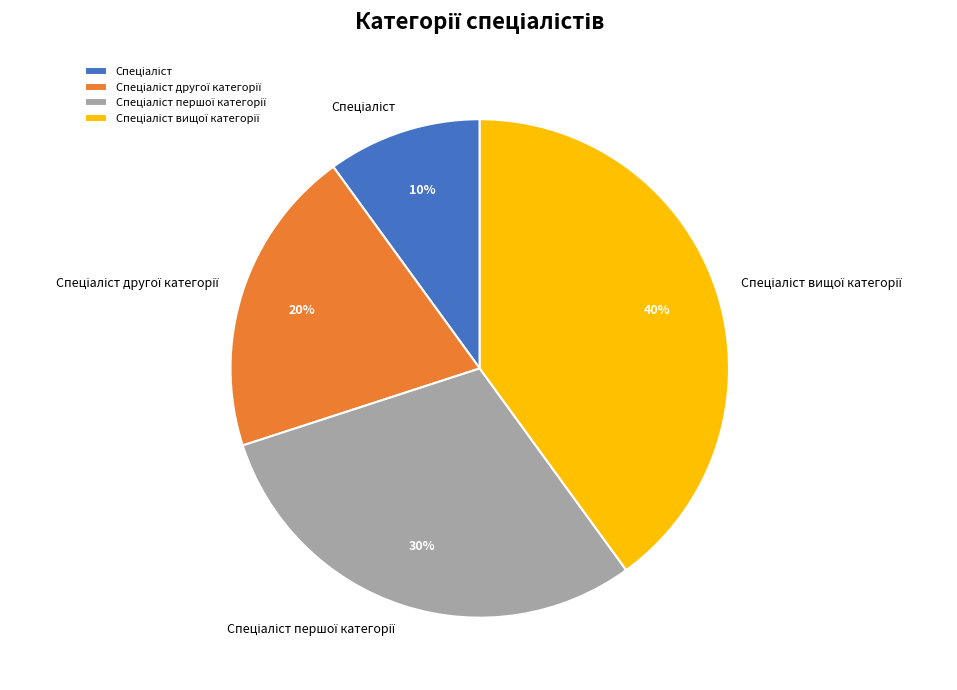

Is there any slice that represents more than half of the pie?

No